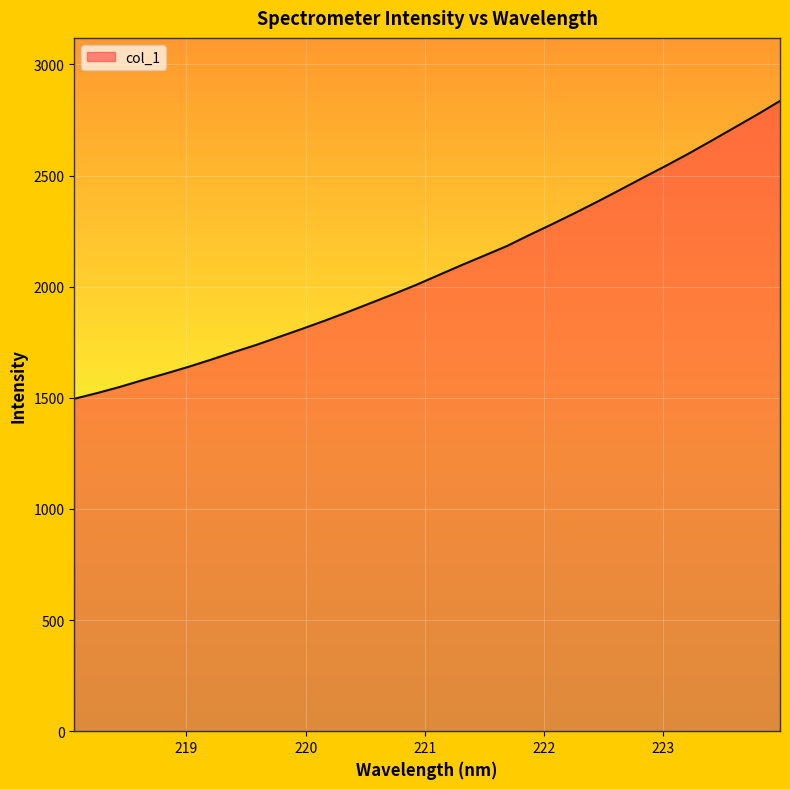

What is the greatest value displayed?

2836.0